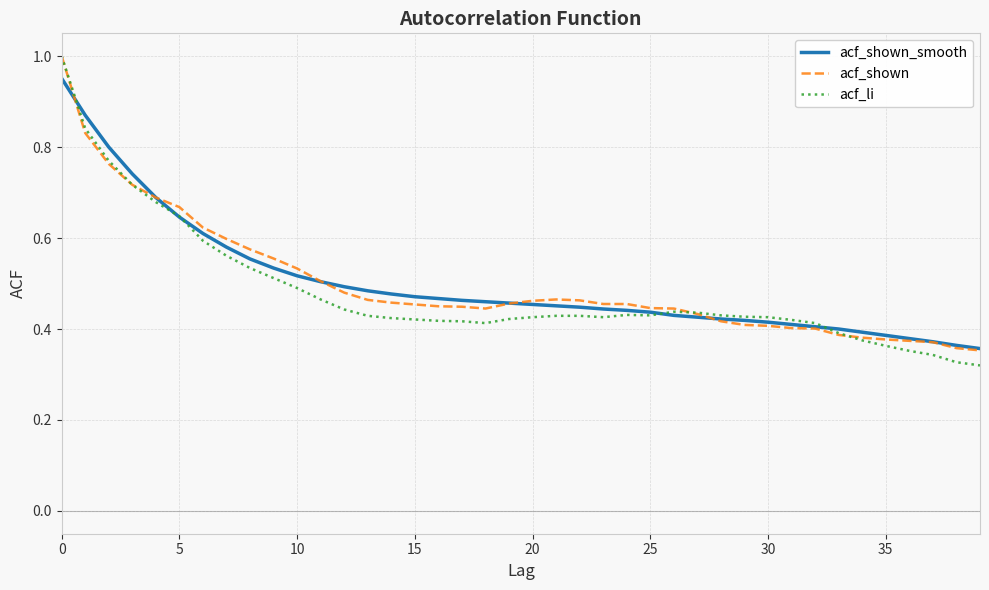

Which series has the largest range (max minus min)?

acf_li